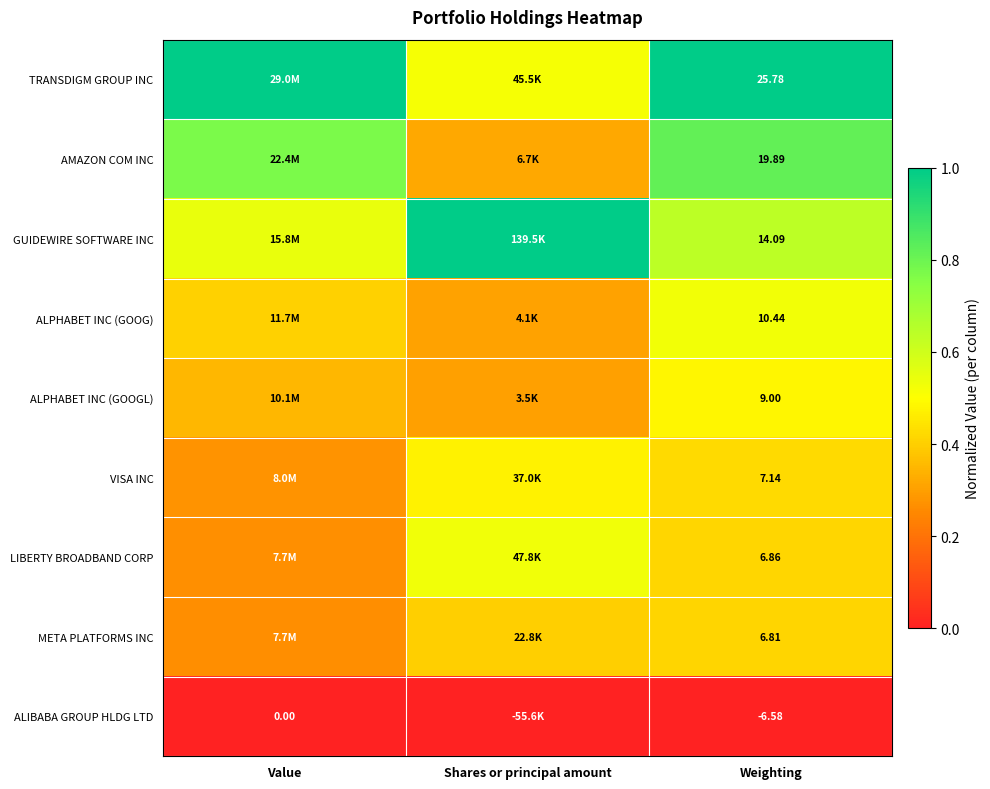

List the series in order of their peak value, highest first.

TRANSDIGM GROUP INC, GUIDEWIRE SOFTWARE INC, AMAZON COM INC, LIBERTY BROADBAND CORP, ALPHABET INC (GOOG), ALPHABET INC (GOOGL), VISA INC, META PLATFORMS INC, ALIBABA GROUP HLDG LTD